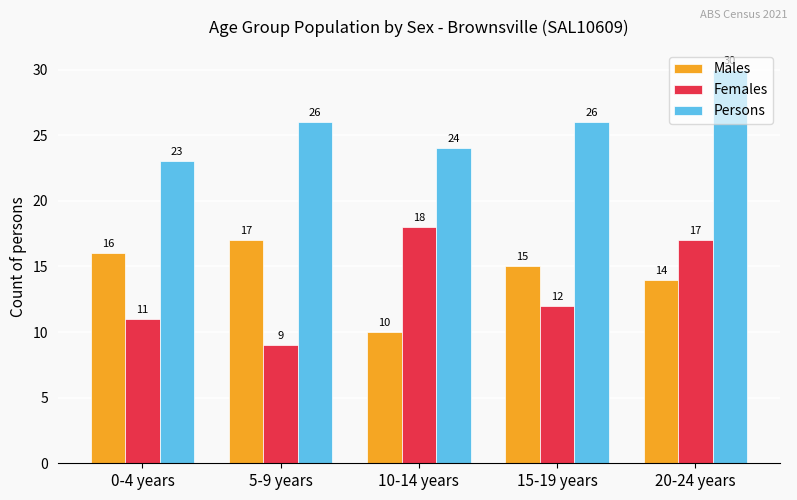

What is the maximum value for Females?

18